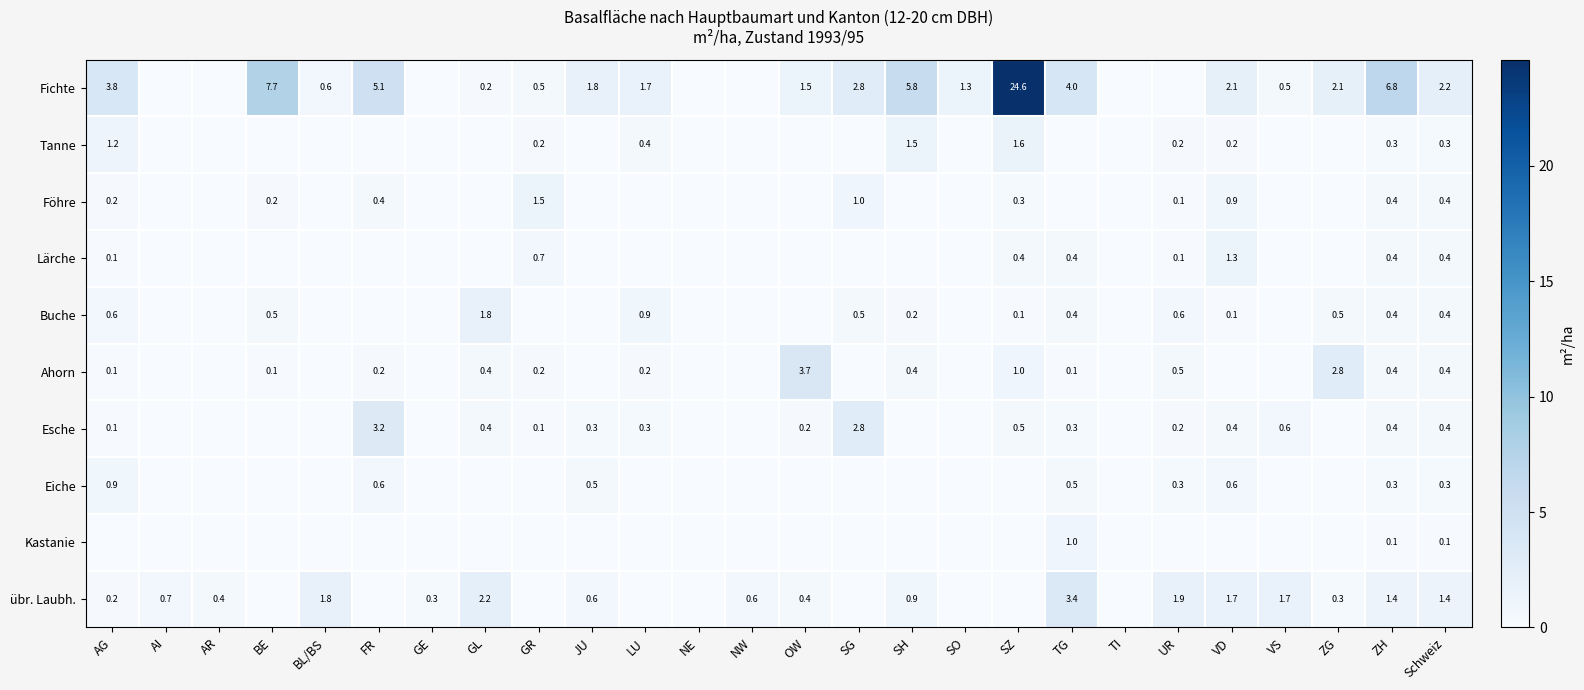

What is the sum of the Fichte values at BE and Schweiz?

9.9